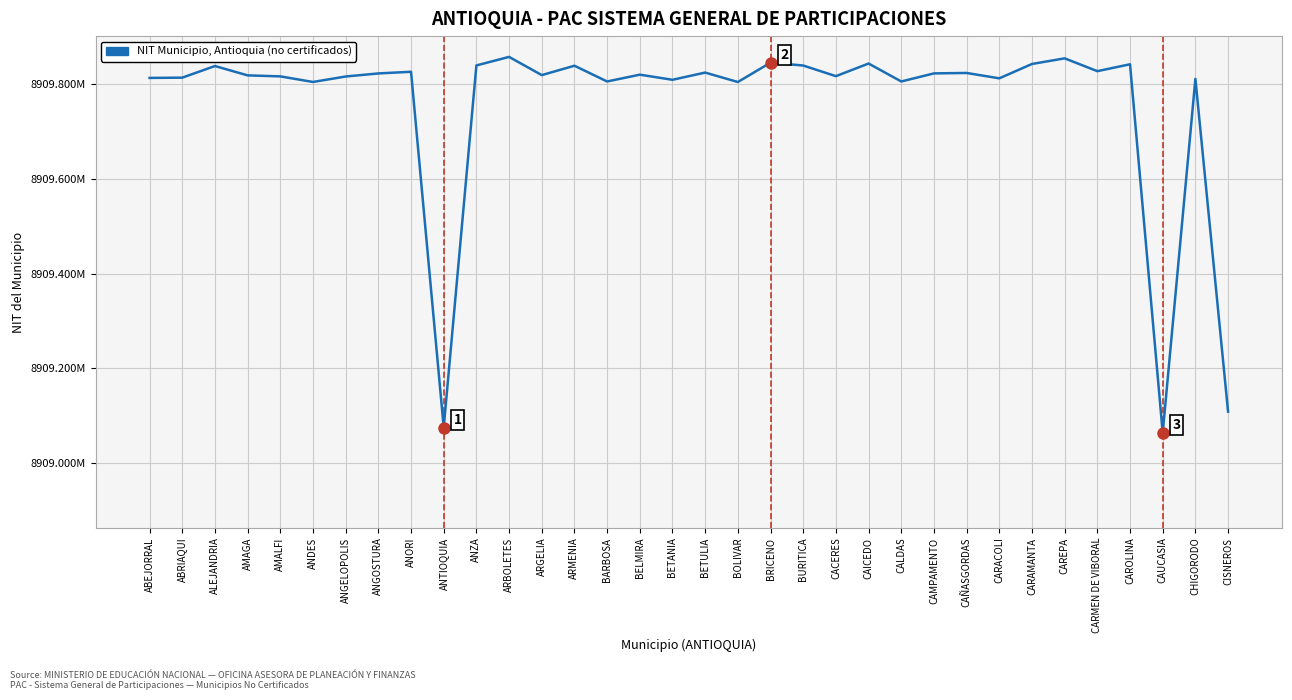

Reading right to left, transcribe all the data shown in this chart.

8909109133	8909809988	8909064452	8909840681	8909826169	8909853168	8909841325	8909811077	8909822388	8909821476	8909804471	8909842244	8909815671	8909838080	8909844154	8909803309	8909823211	8909808023	8909818802	8909804457	8909837638	8909817868	8909856234	8909838249	8909075691	8909824891	8909821412	8909814935	8909803427	8909815180	8909817320	8909837011	8909812511	8909811955